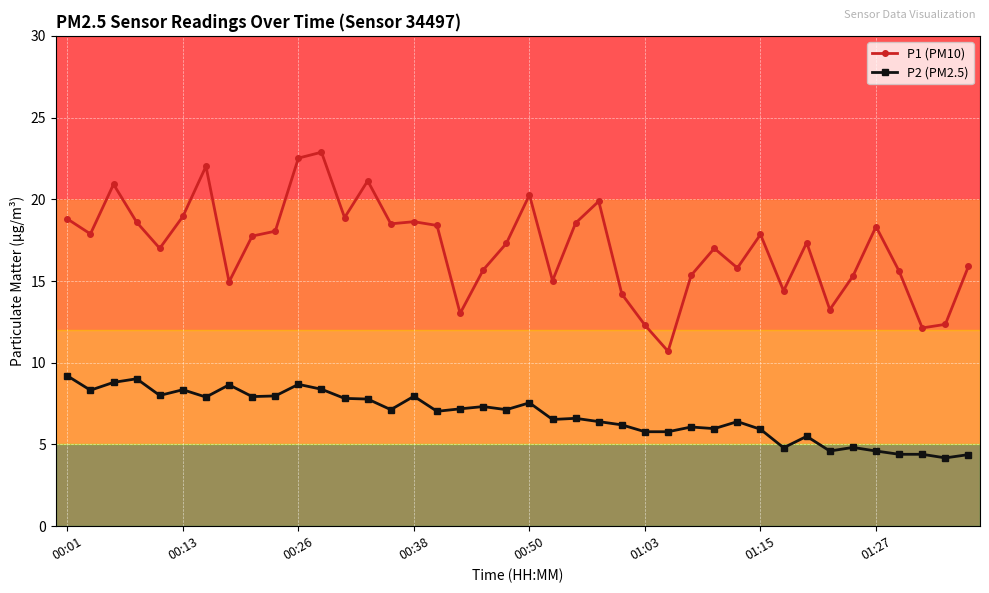

True or false: P2 (PM2.5) has more than 1 points higher than both neighbors.

True